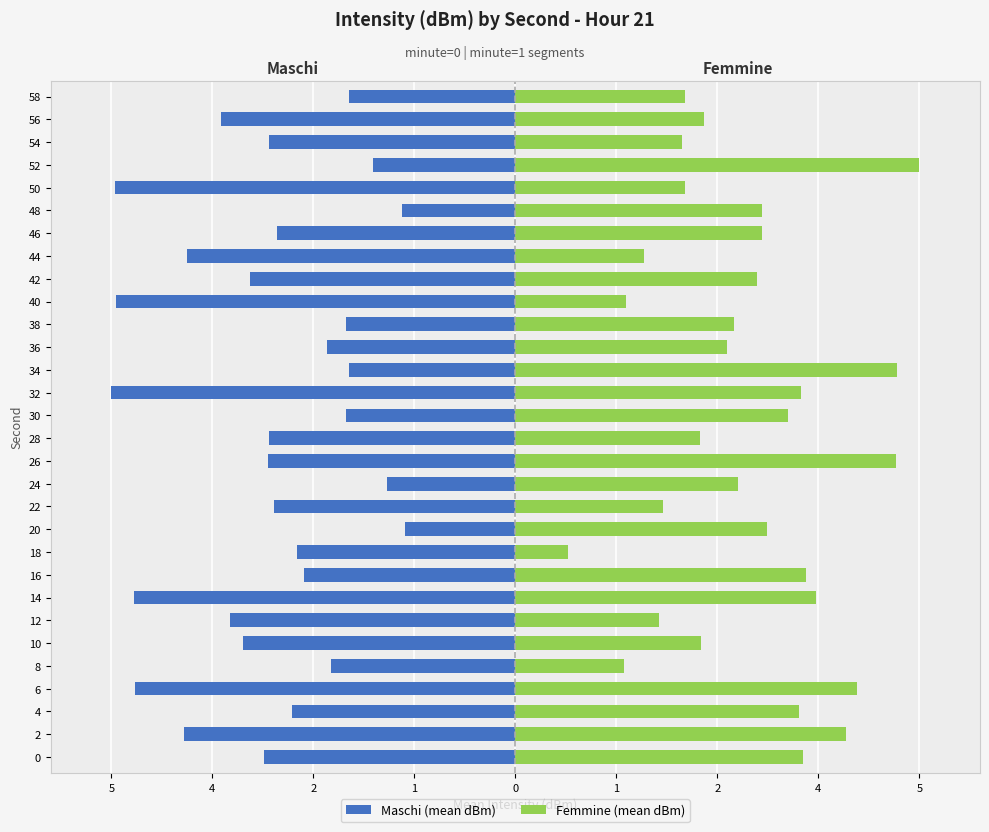

Is it true that Femmine (mean dBm) equals 4.6 at 46?

False